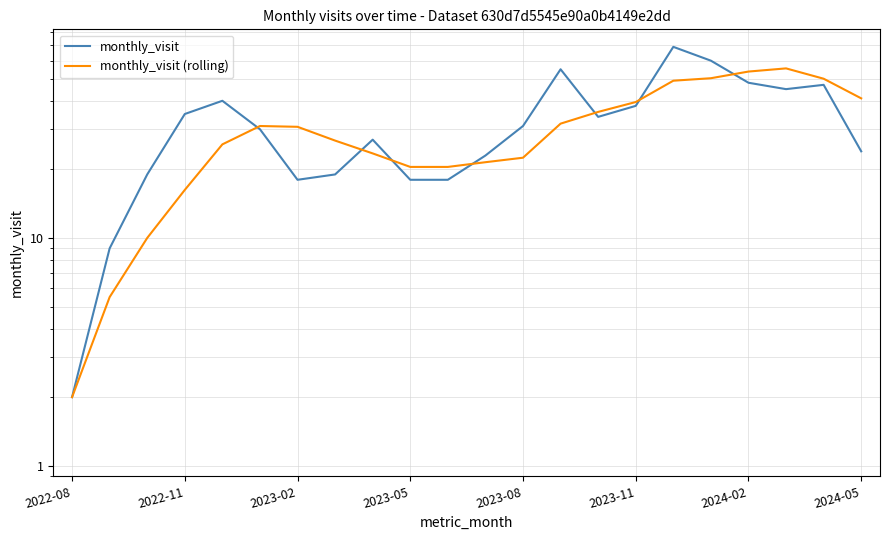

Is the value of monthly_visit at 2023-05 greater than the value of monthly_visit (rolling) at 13?

Yes